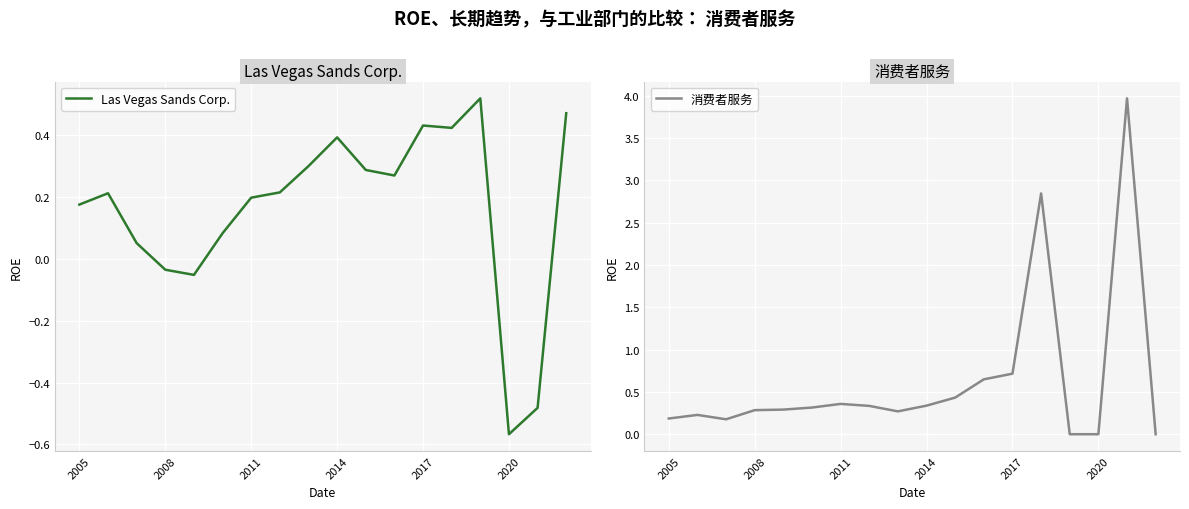

How many data points does each series have?

18